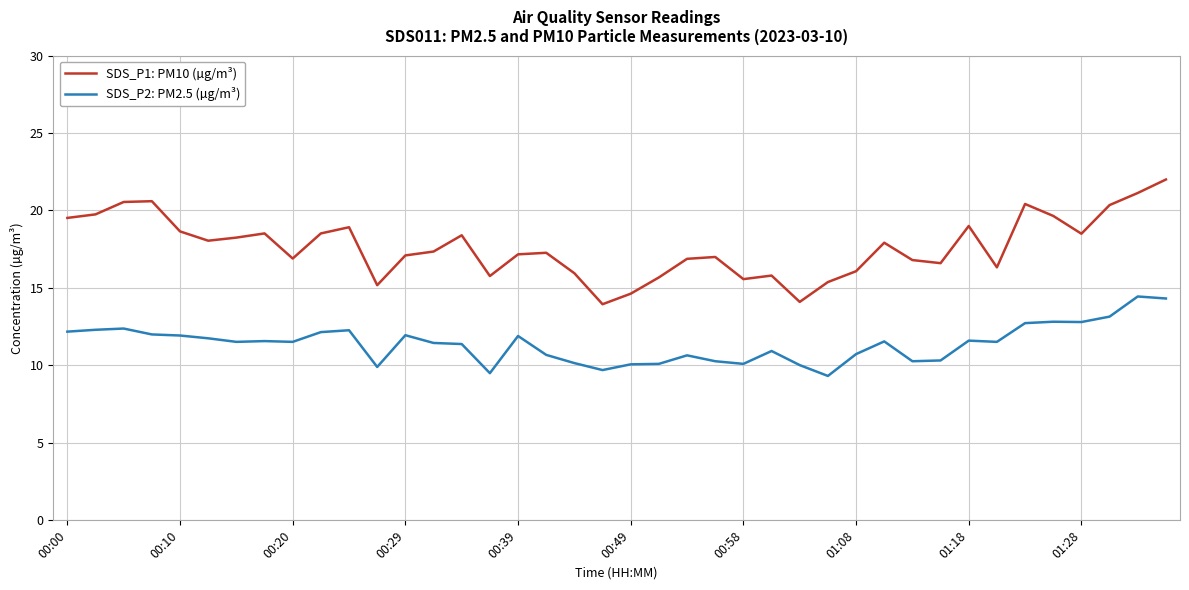

List the series in order of their peak value, highest first.

SDS_P1: PM10 (µg/m³), SDS_P2: PM2.5 (µg/m³)